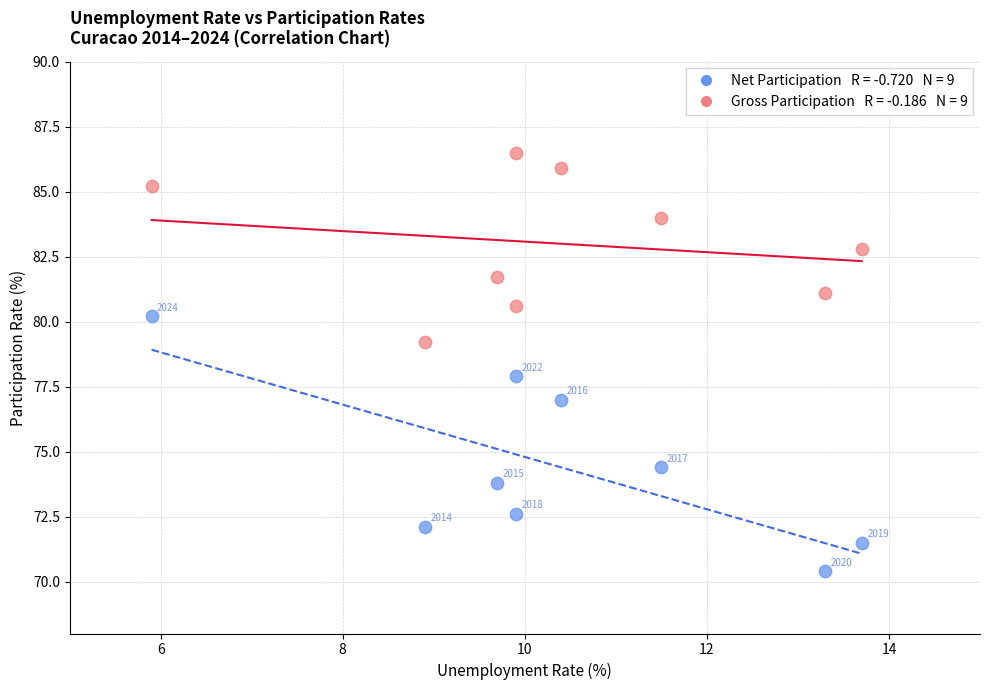

Across all data points, what is the range of Y values (max minus min)?

16.1